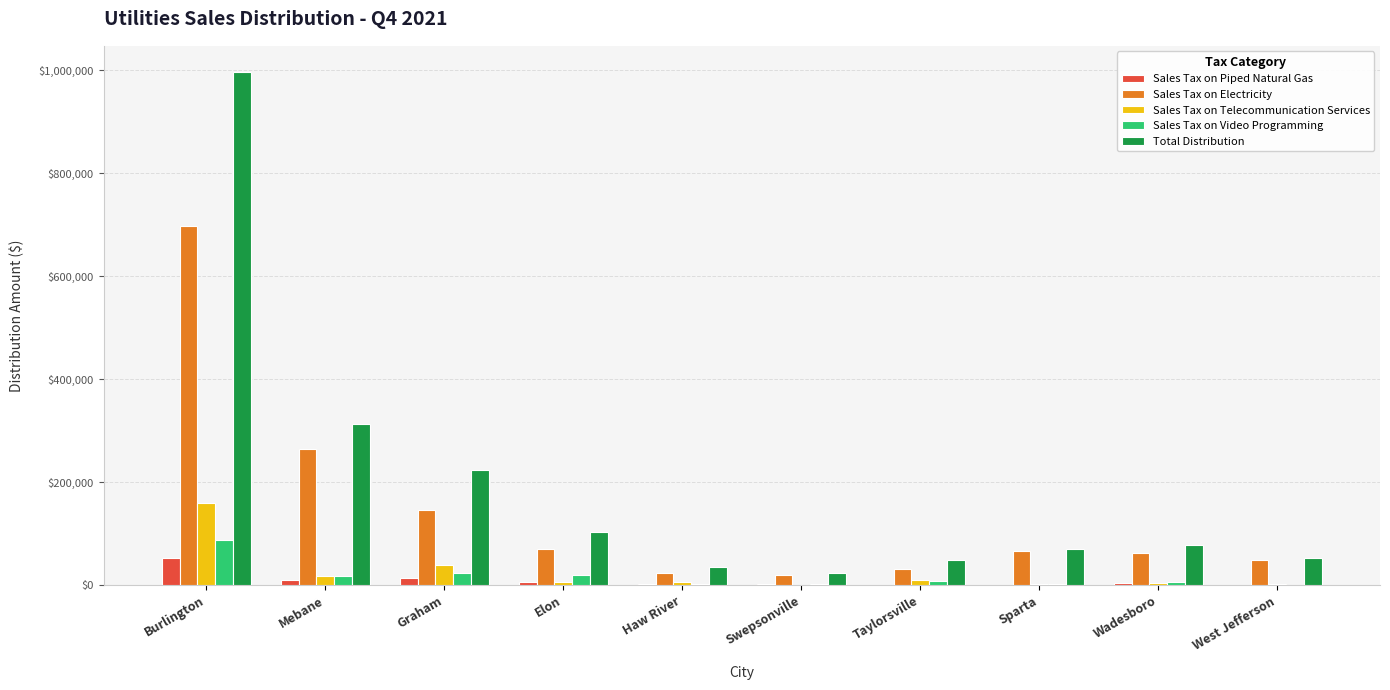

At which label is Sales Tax on Video Programming closest to 43980?

Graham